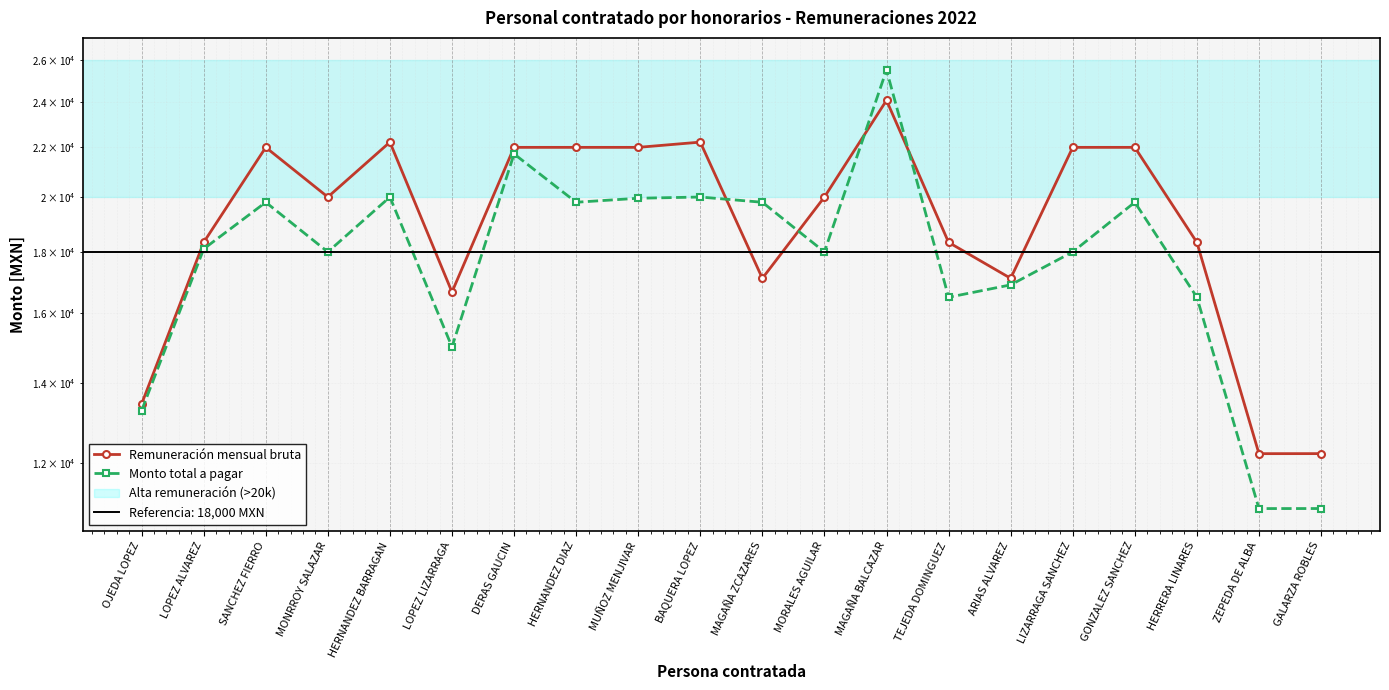

Reading right to left, what are all the values shown in this chart?

Remuneración mensual bruta: 12223.0	12222.2	18333.3	22000.0	22000.0	17111.1	18333.3	24077.8	20000.0	17111.1	22222.2	22000.0	22000.0	22000.0	16666.7	22222.2	20000.0	22000.0	18333.3	13444.4
Monto total a pagar: 11000.7	11000.0	16500.0	19800.0	18000.0	16897.2	16500.0	25522.4	18000.0	19800.0	20000.0	19953.2	19800.0	21725.0	15000.0	20000.0	18000.0	19800.0	18104.2	13276.4